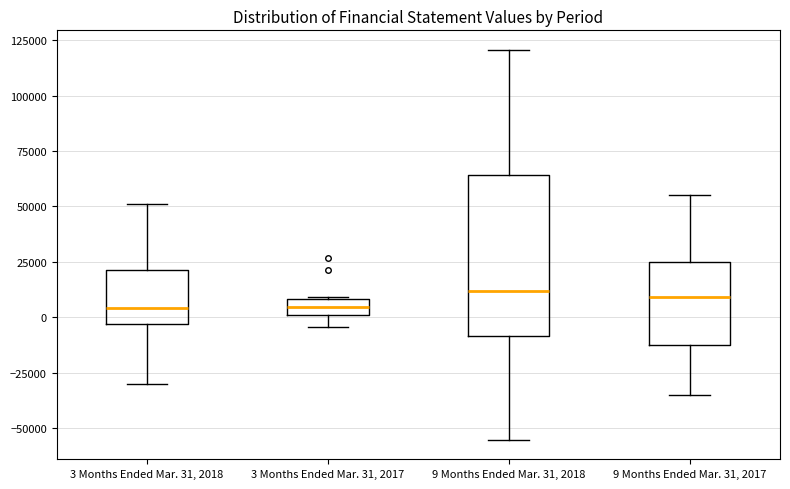

Which box is the tallest, from its lower edge to its upper edge?

9 Months Ended Mar. 31, 2018